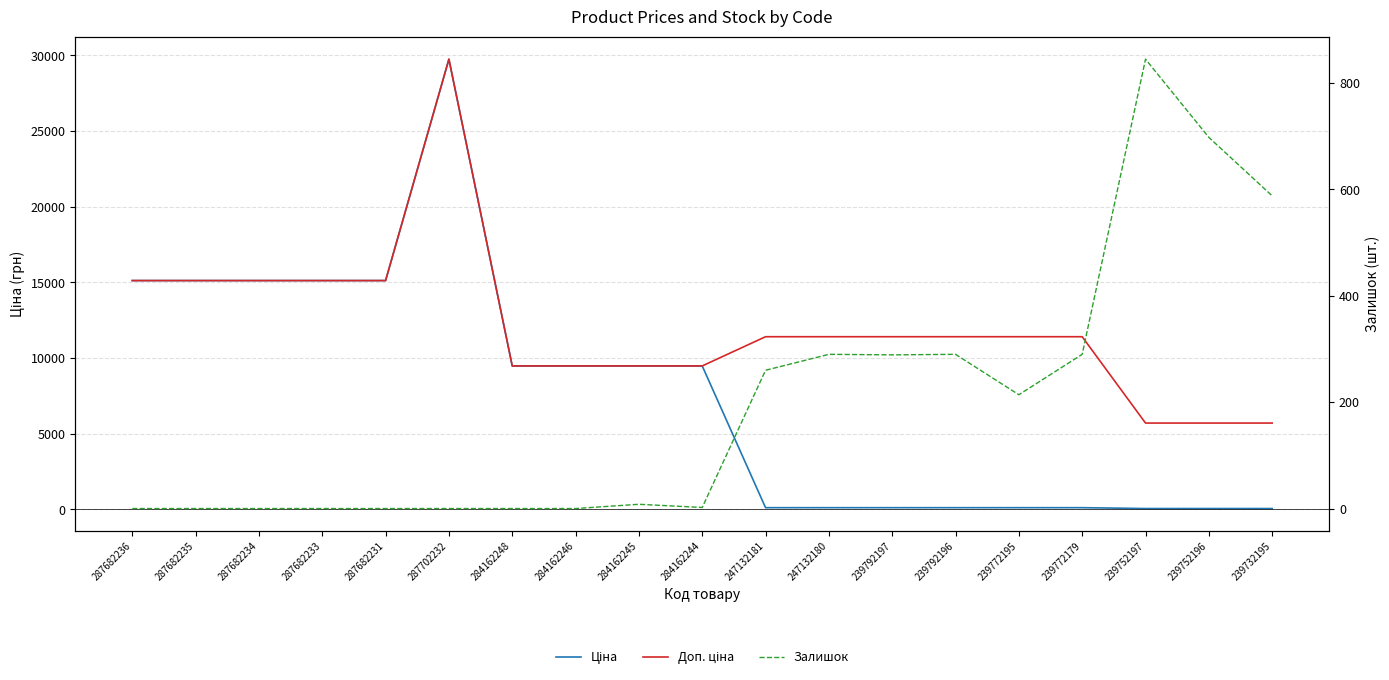

What position from the right is 247132180?

8